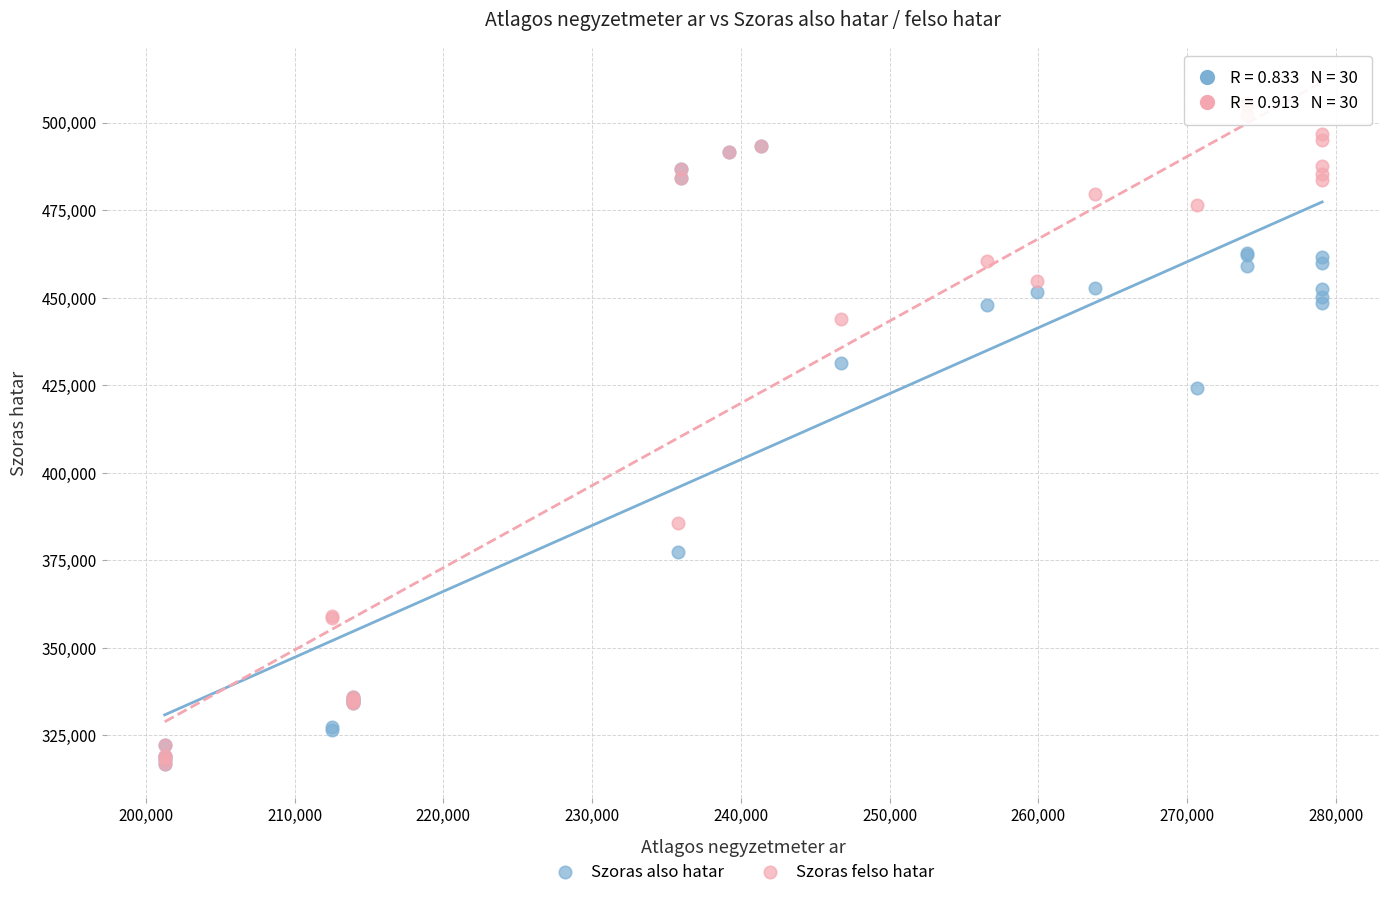

In the Szoras felso hatar series, what Y value is closest to 411282?

385517